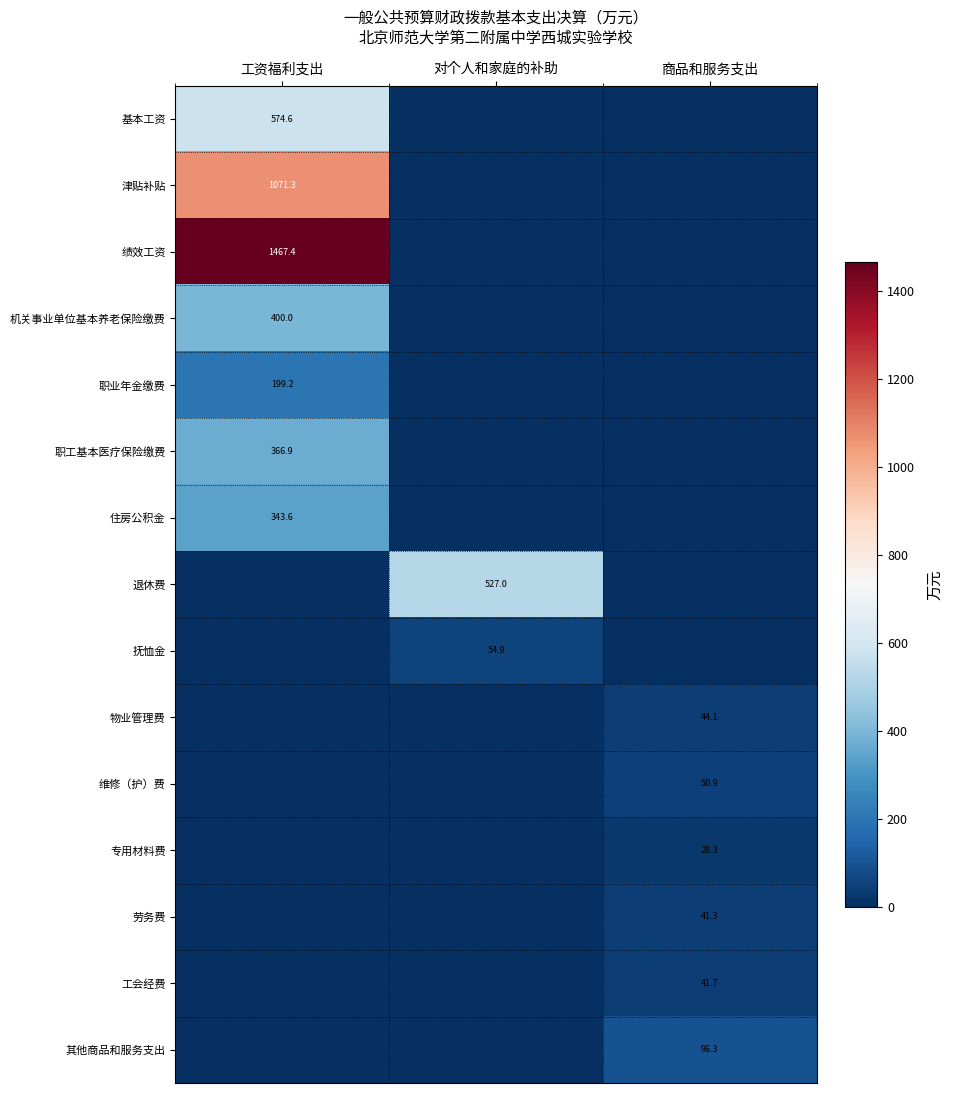

Is it true that 津贴补贴 equals 1677.9 at 工资福利支出?

False